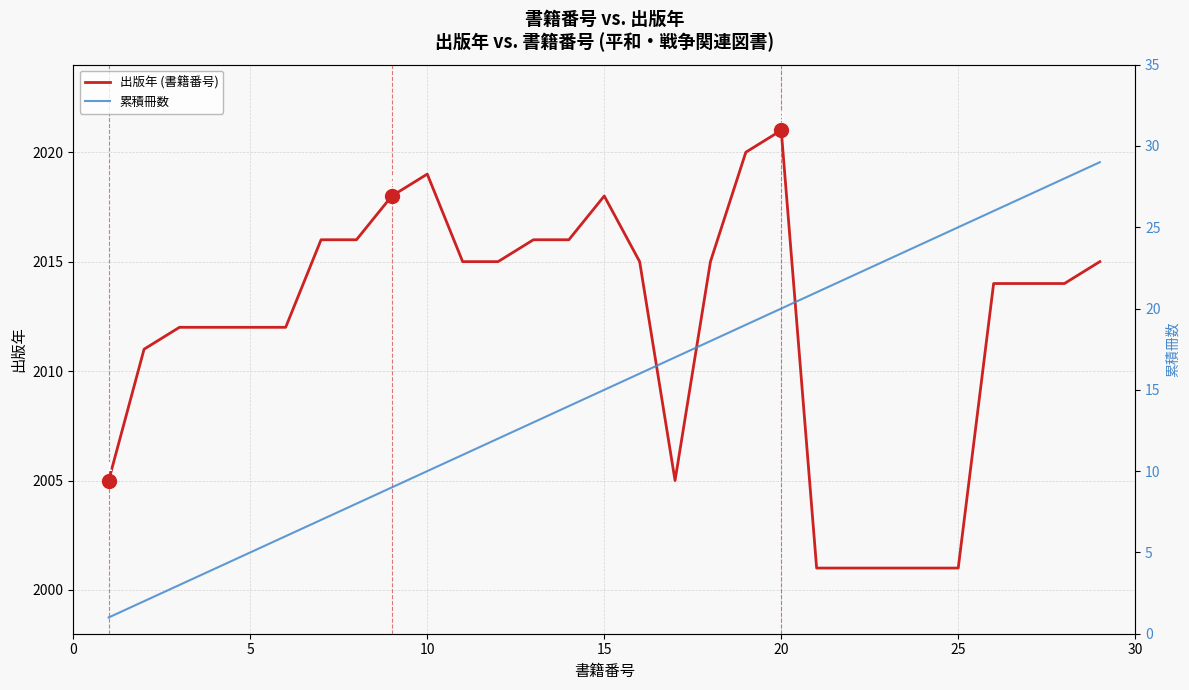

The 累積冊数 series shows 5 at 15. True or false?

False